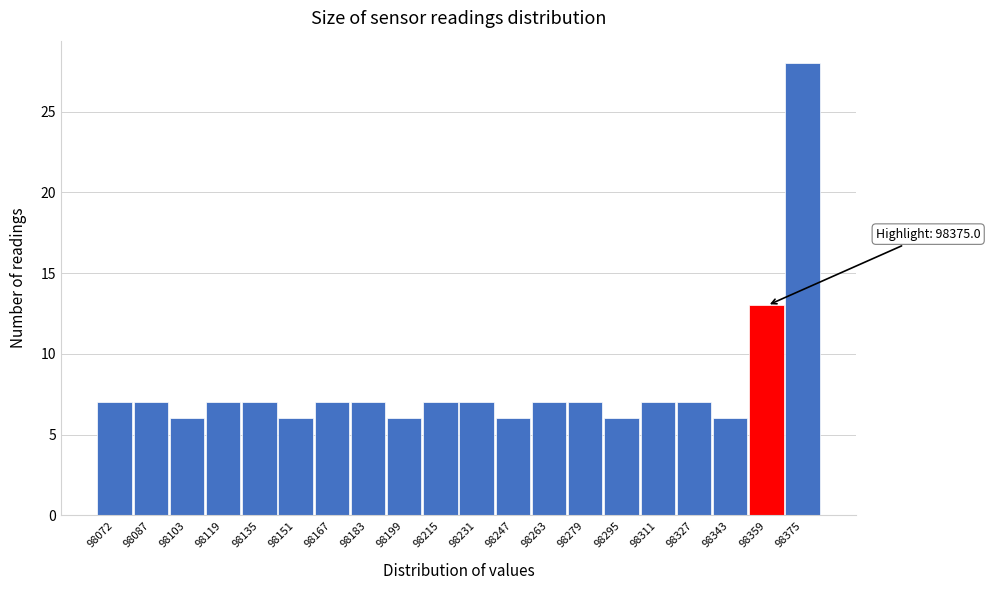

Reading left to right, what are all the values shown in this chart?

98072=7	98087=7	98103=6	98119=7	98135=7	98151=6	98167=7	98183=7	98199=6	98215=7	98231=7	98247=6	98263=7	98279=7	98295=6	98311=7	98327=7	98343=6	98359=13	98375=28